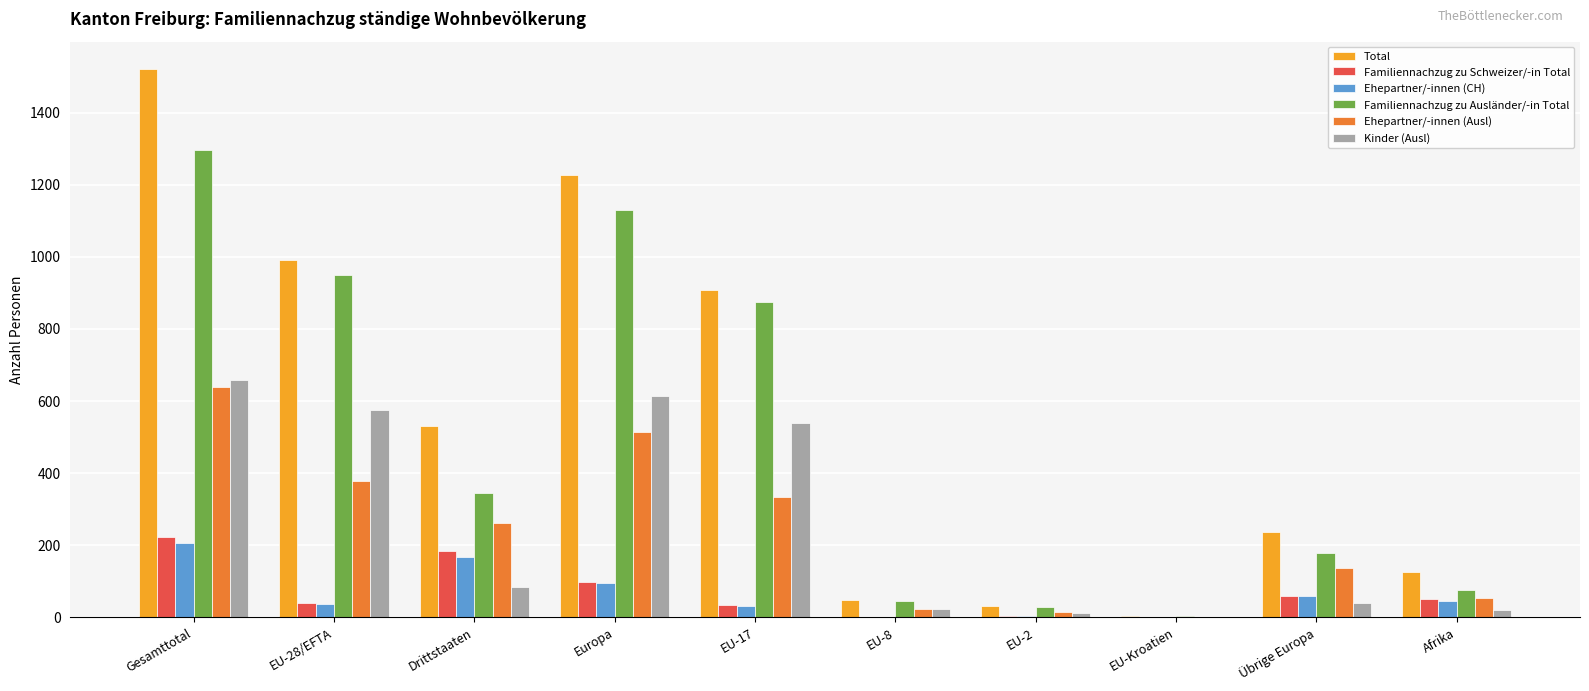

At which label does Total first exceed 530?

Gesamttotal